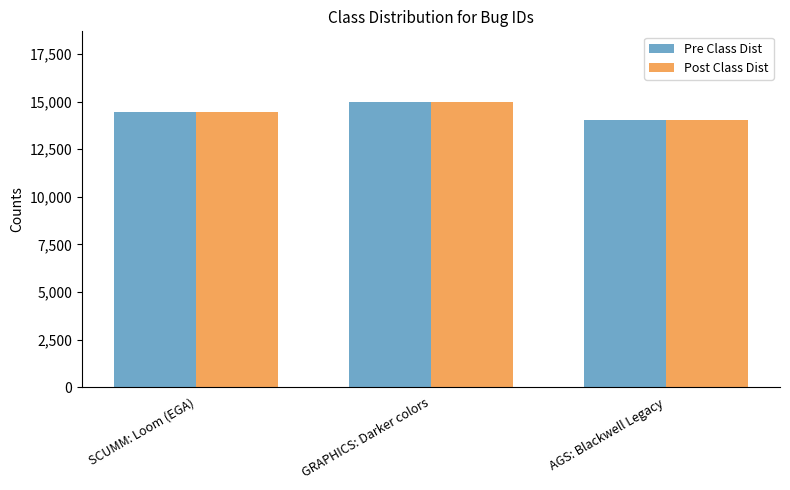

What are all the series names shown in the legend?

Pre Class Dist, Post Class Dist